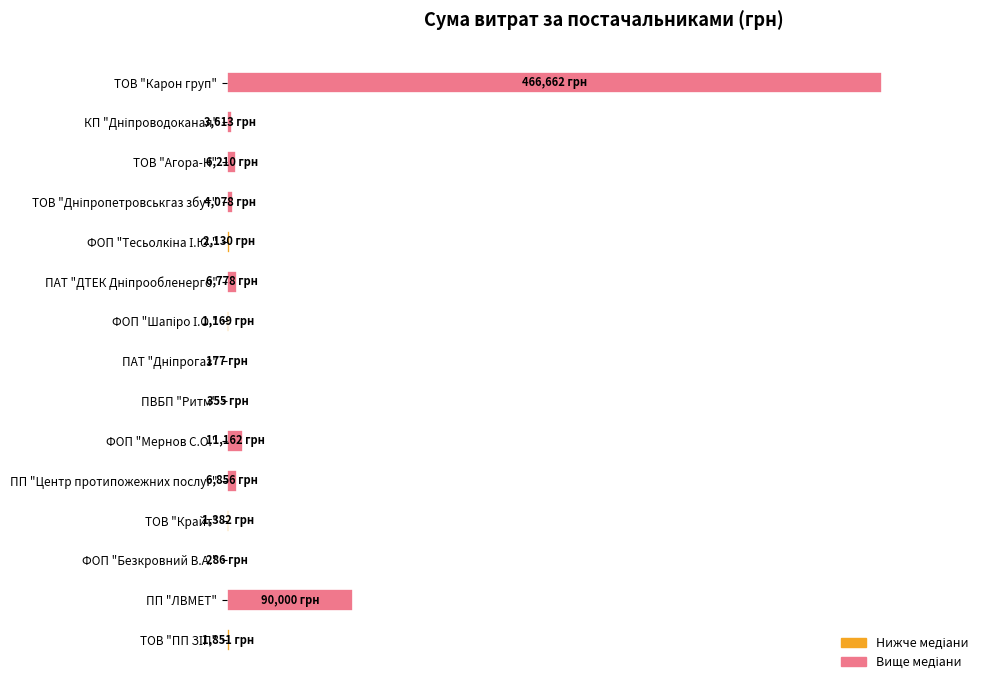

How many categories are shown in the chart?

15